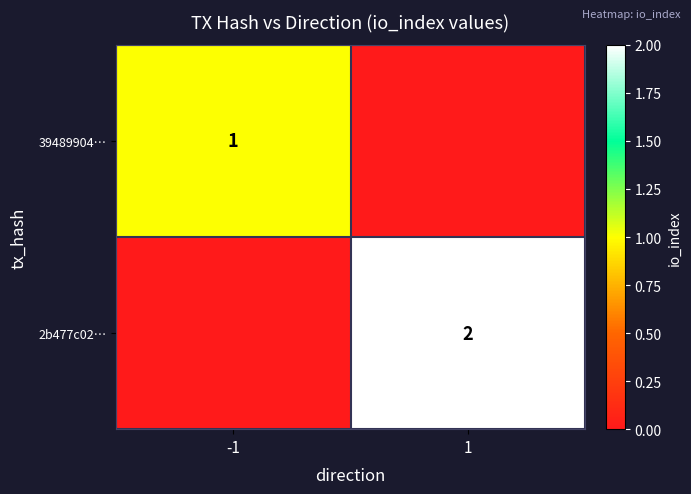

At how many categories does at least one series exceed 1?

1